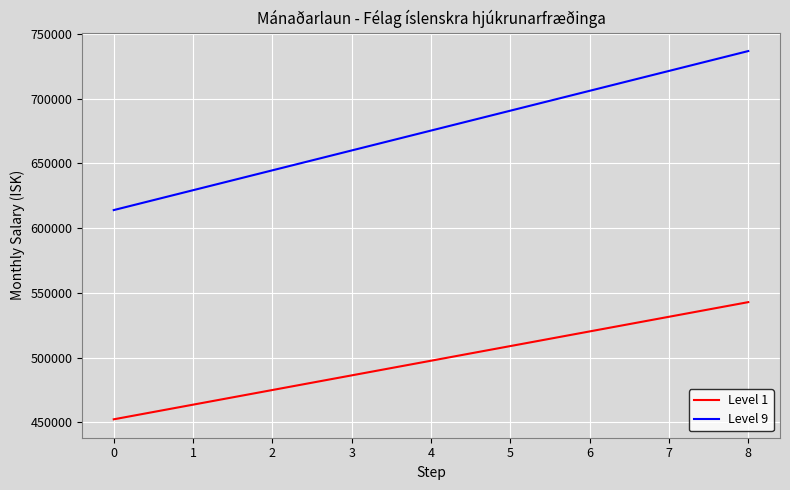

What is the difference between the maximum and minimum values in the Level 9 series?

122773